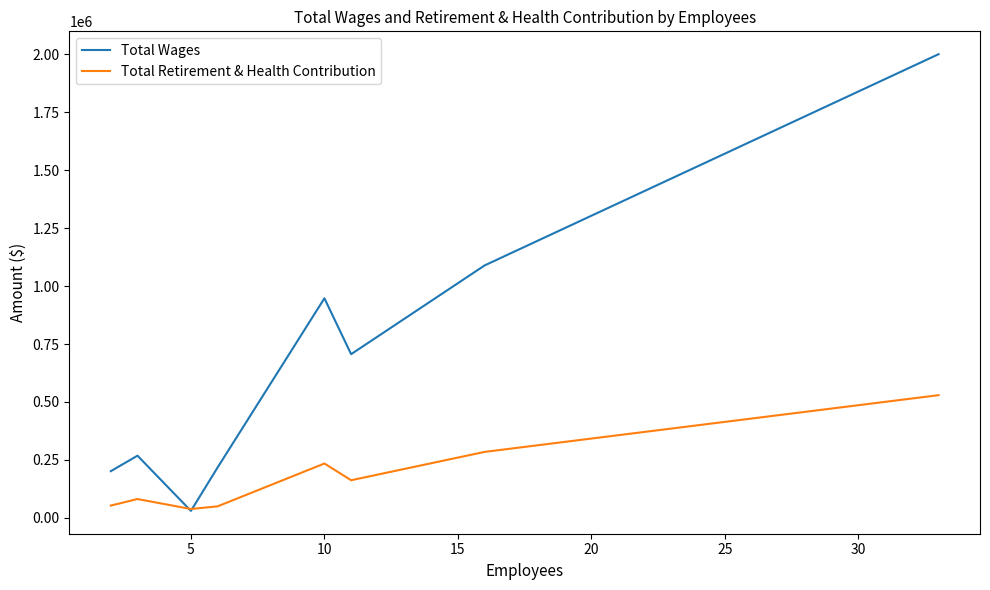

Which series has the largest total across all categories?

Total Wages